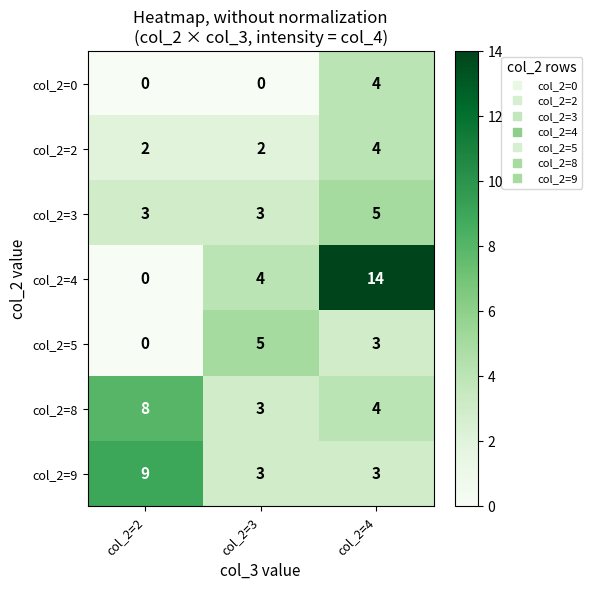

True or false: col_2=4 has a value of 14 at col_2=4.

True